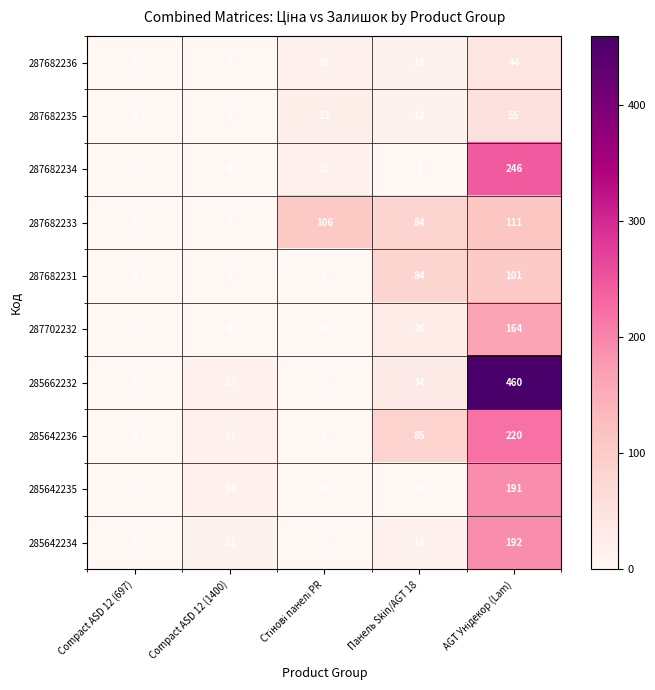

What is the sum of all 285642235 values?

205